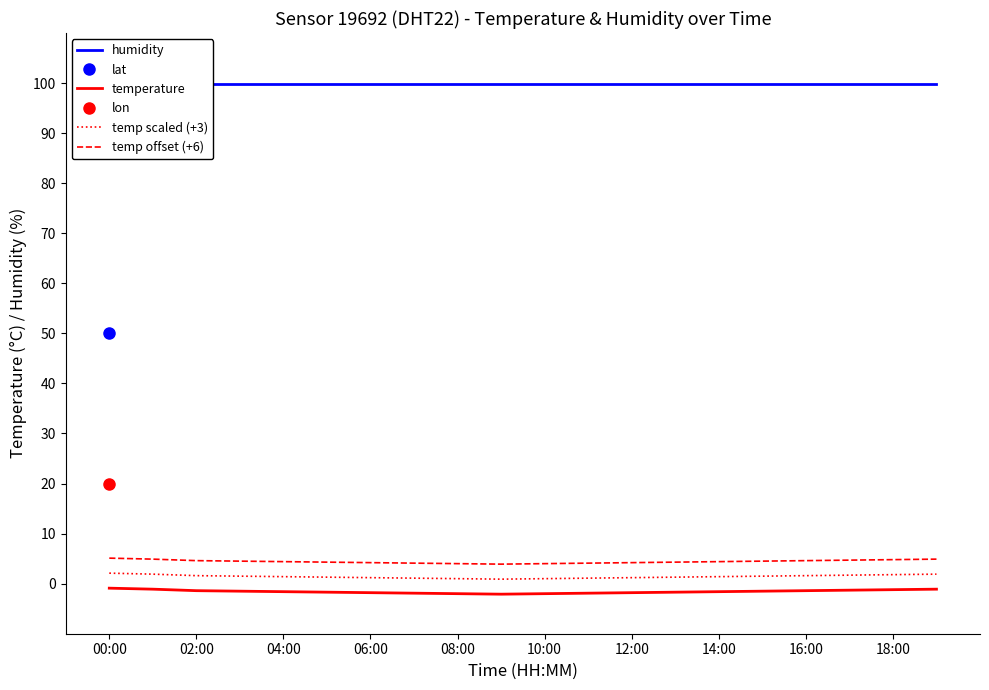

What position from the right is 15?

5